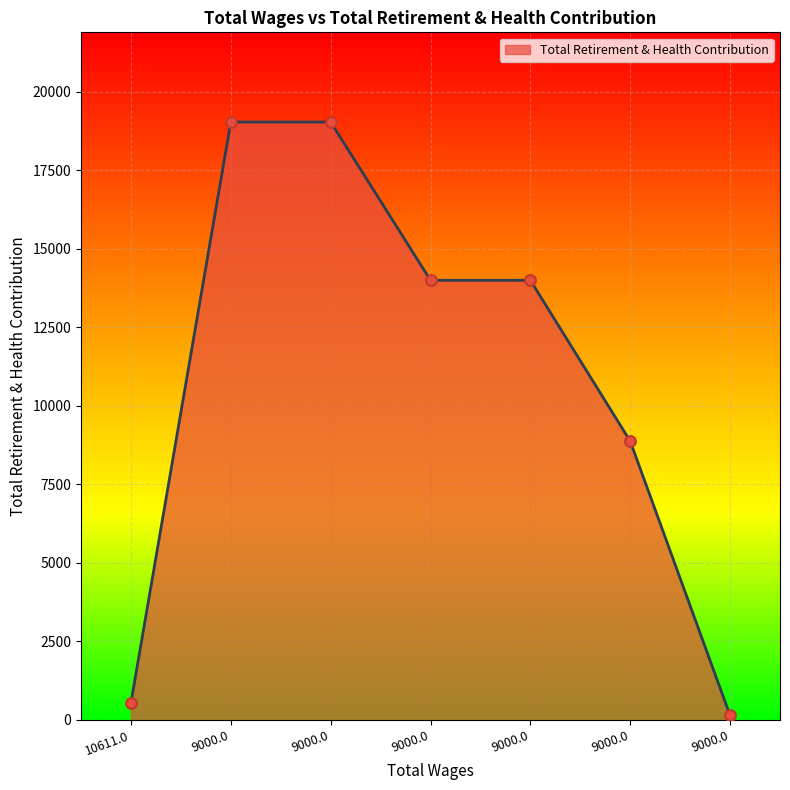

Is this an area chart (filled region under the line)?

Yes